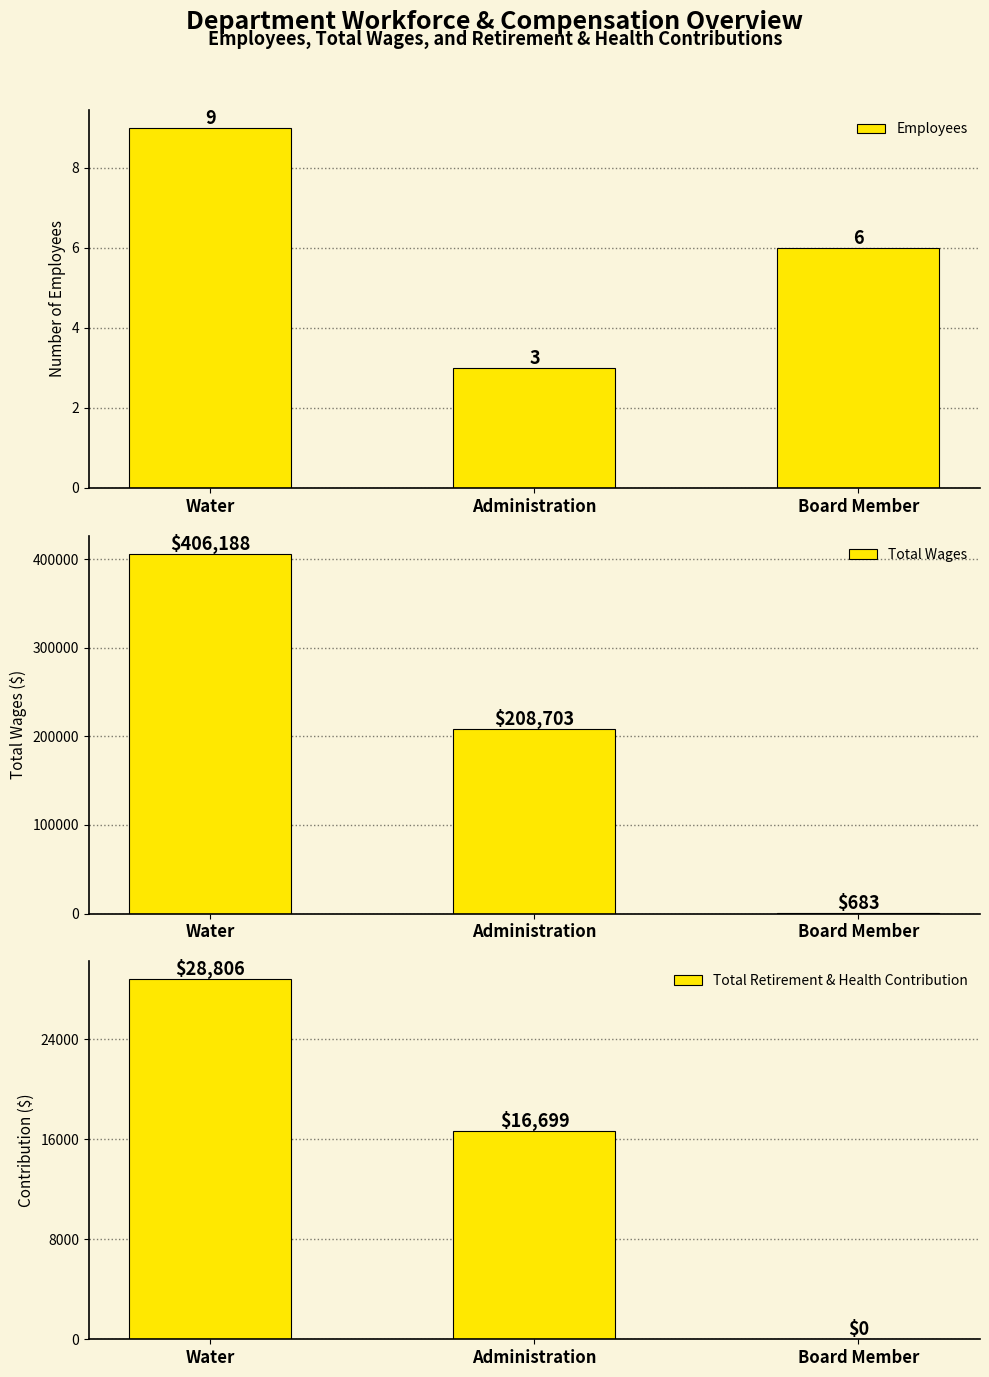

At Administration, list the series in order from smallest to largest.

Employees, Total Retirement & Health Contribution, Total Wages